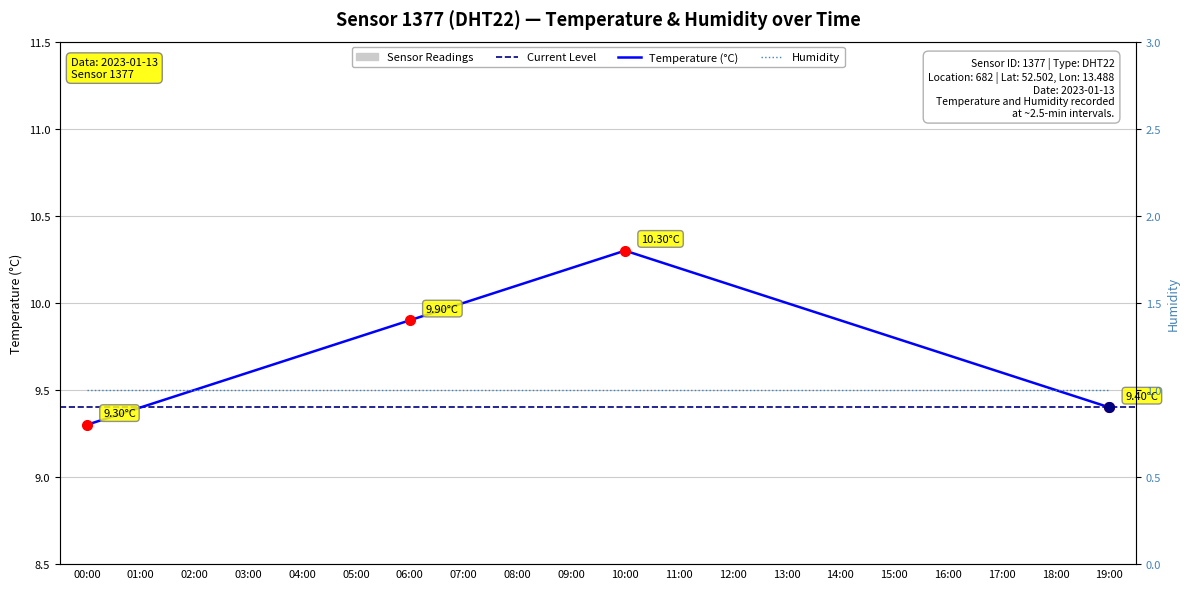

How many categories are shown in the chart?

20